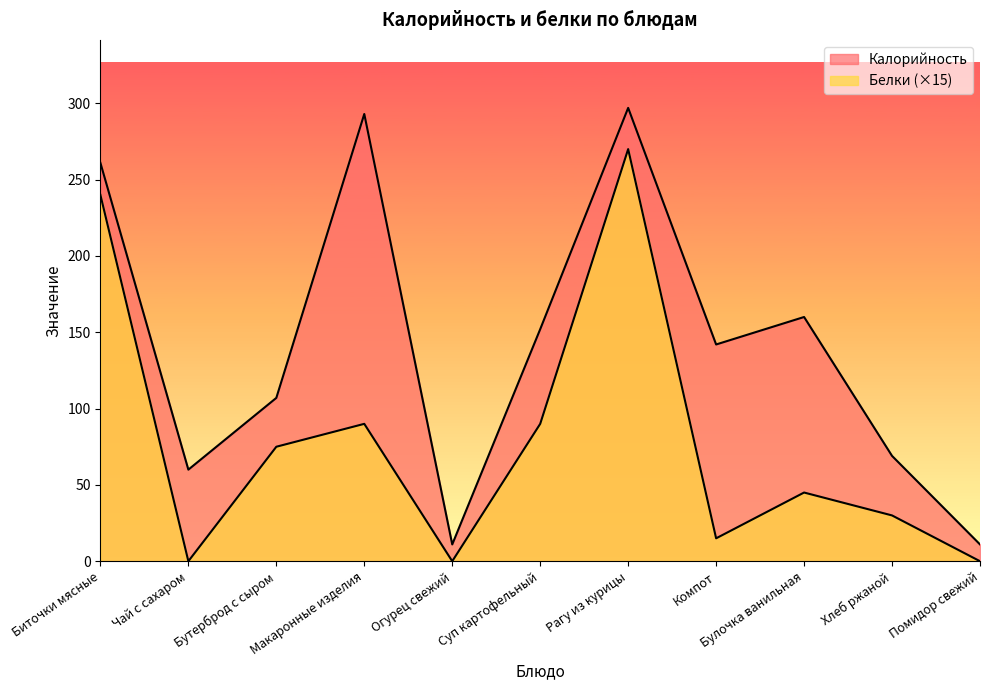

Count the number of data series in this chart.

2